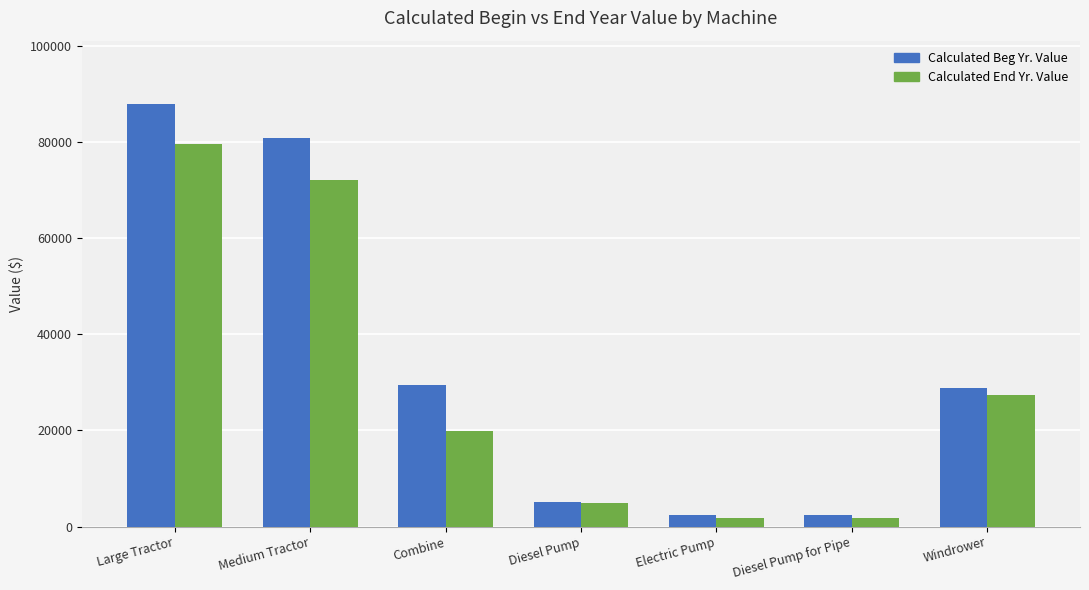

The Calculated Beg Yr. Value series shows 28866.9 at Windrower. True or false?

True